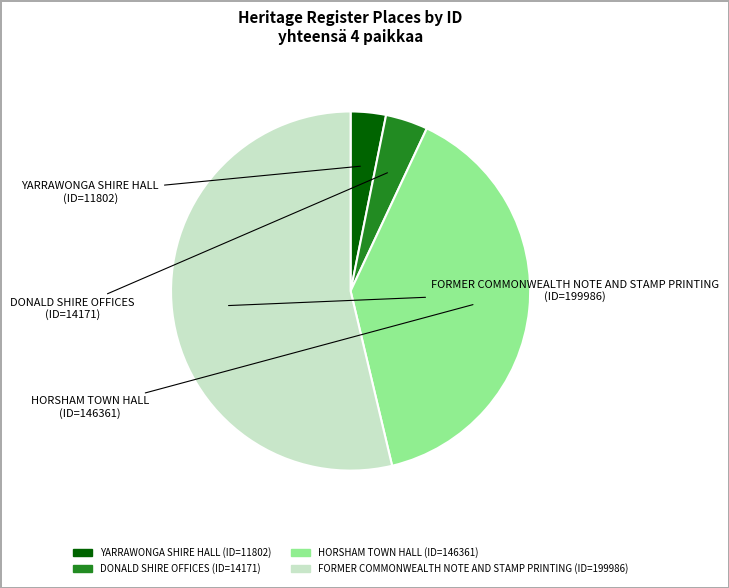

True or false: DONALD SHIRE OFFICES accounts for 4% of the total.

True